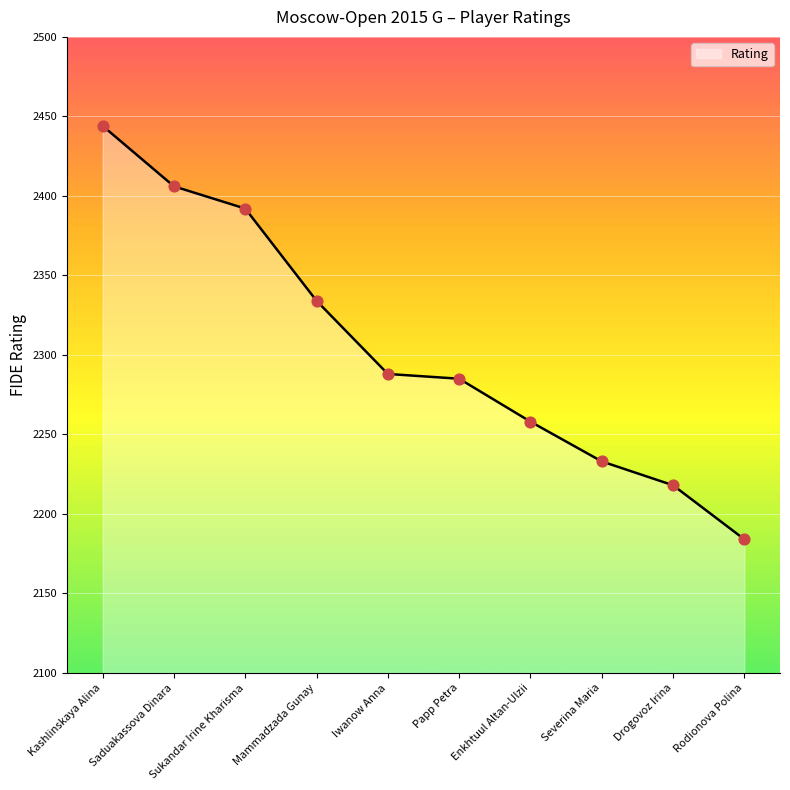

Approximately how many times larger is the value at Rodionova Polina compared to Severina Maria?

1.0